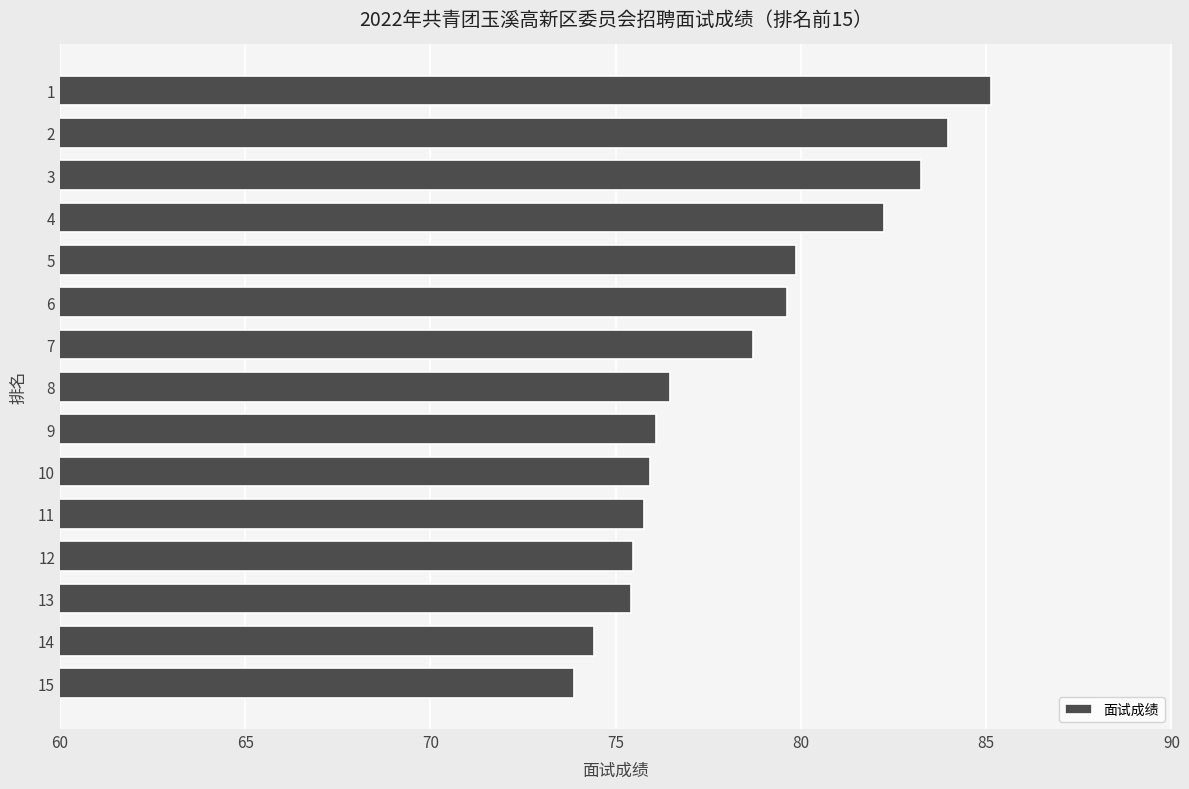

What is the value of the 10th bar from the top?

75.9